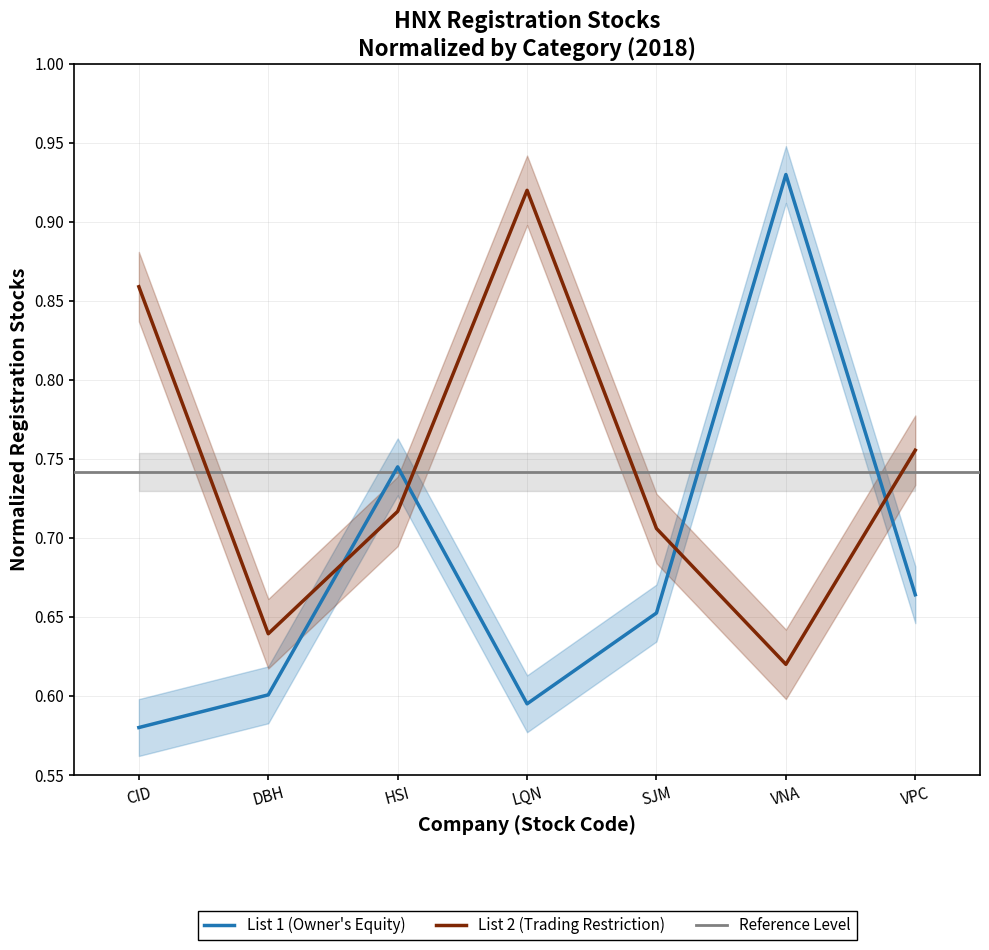

At HSI, list the series in order from largest to smallest.

List 1 (Owner Equity), List 2 (Trading Restriction)